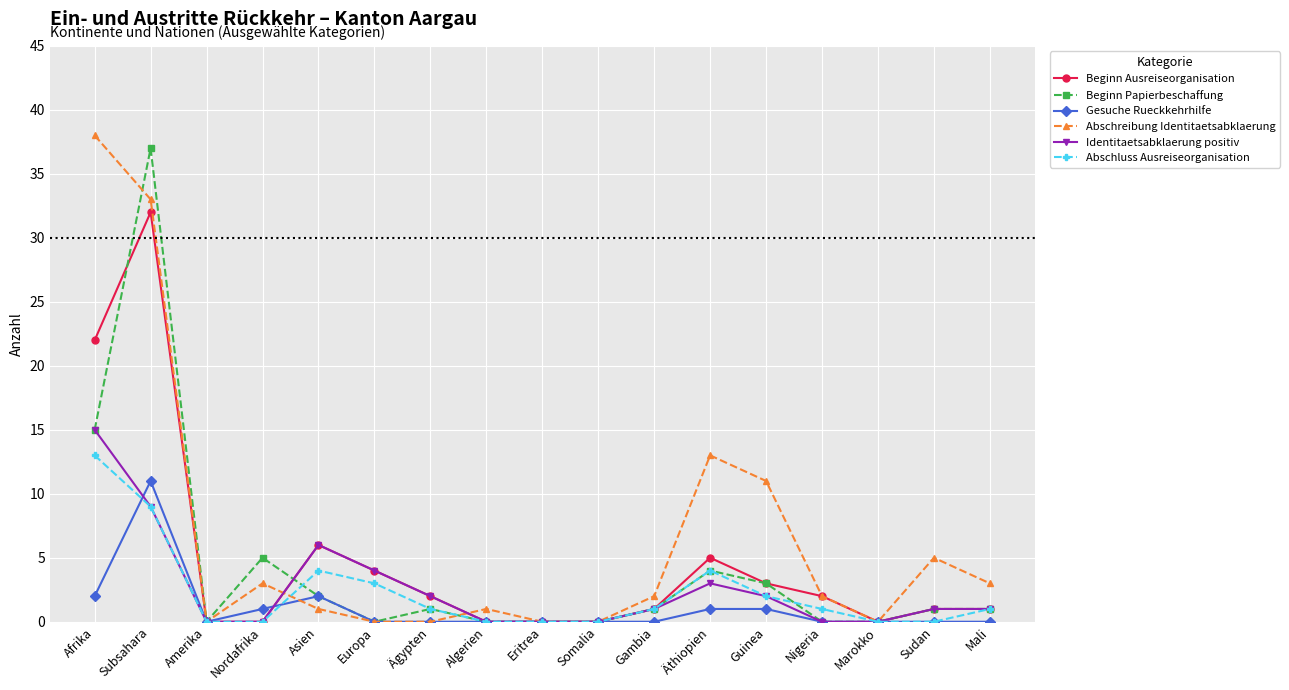

What is the sum of all Beginn Papierbeschaffung values?

70